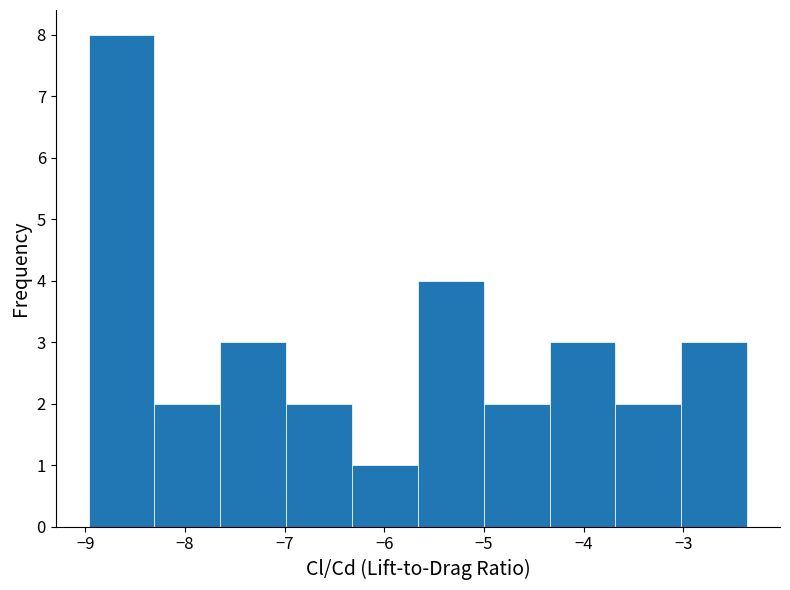

Over which range of the x-axis is the bar tallest?

-9.0 to -8.3